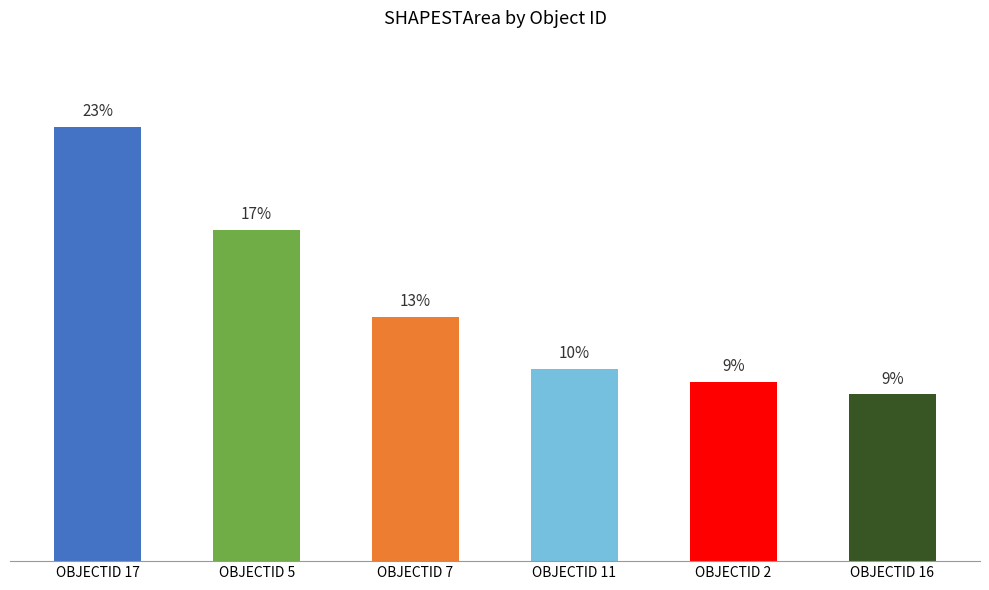

Are the bars horizontal?

No